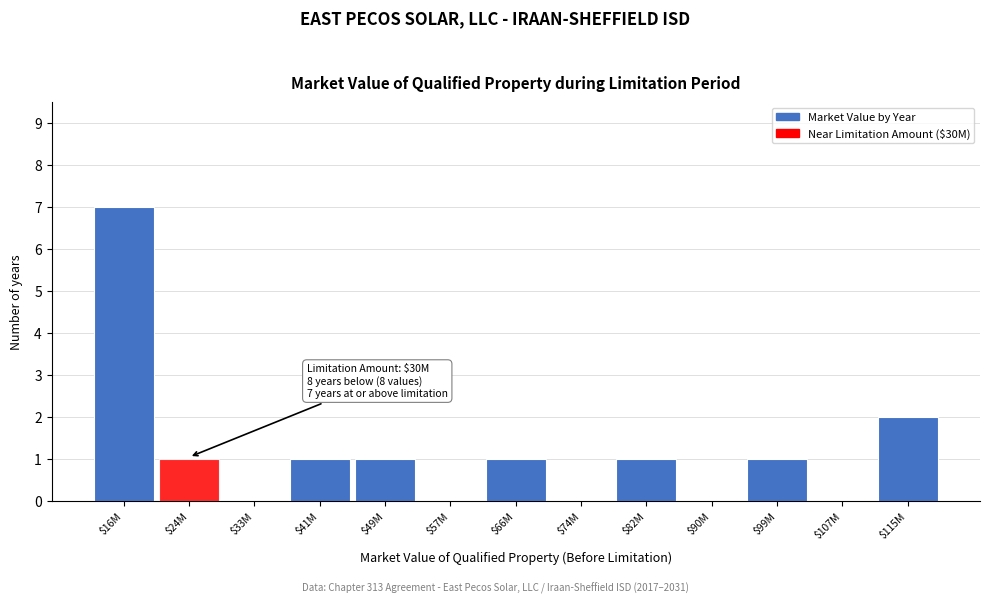

What value does the data have at $16M?

7